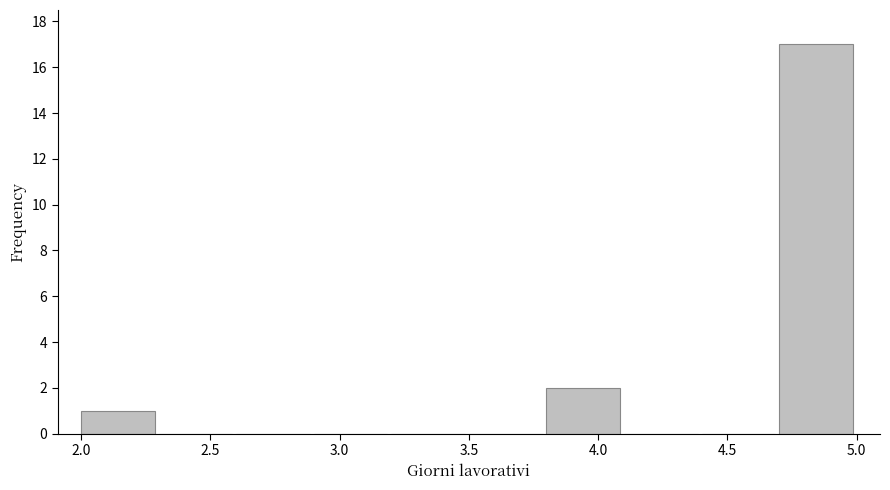

Reading left to right, transcribe this chart: for each bar, give the range it covers on the x-axis and its height. The values are not printed on the chart, so give them approximately, as read against the axis.

2.0 to 2.3: 1
2.3 to 2.6: 0
2.6 to 2.9: 0
2.9 to 3.2: 0
3.2 to 3.5: 0
3.5 to 3.8: 0
3.8 to 4.1: 2
4.1 to 4.4: 0
4.4 to 4.7: 0
4.7 to 5.0: 17